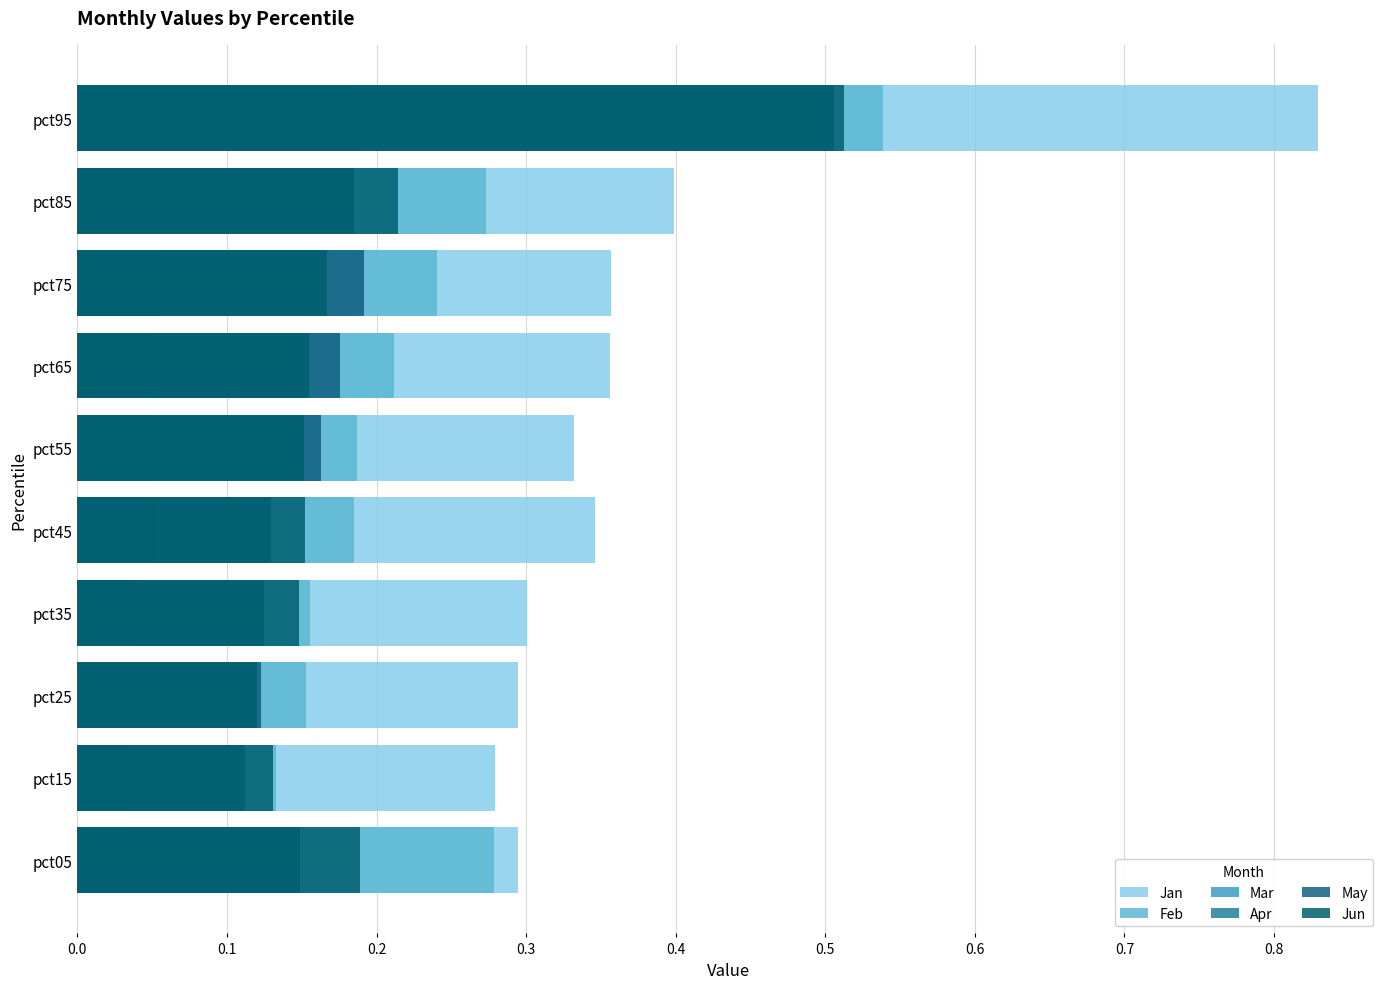

True or false: Jan has a value of 0.1 at pct15.

False